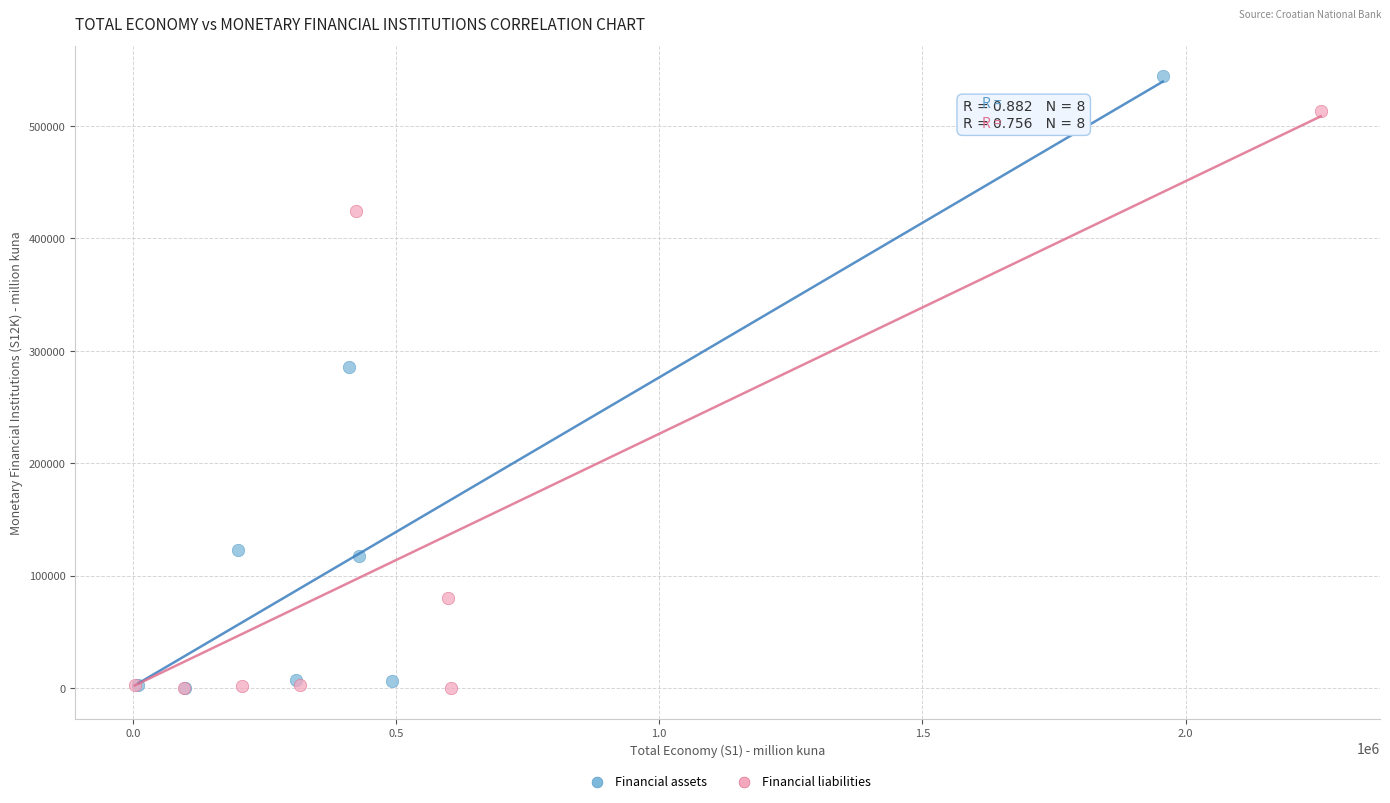

Which series has the widest spread of Y values?

Financial assets